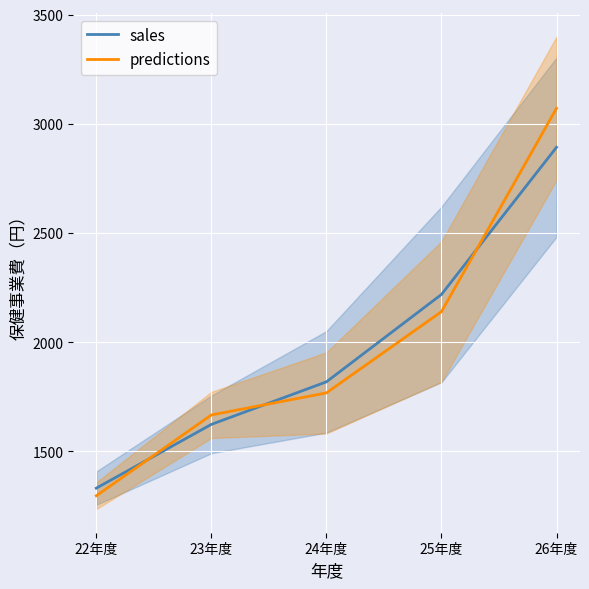

What is the value of the predictions point at the 4th from the left?

2140.0